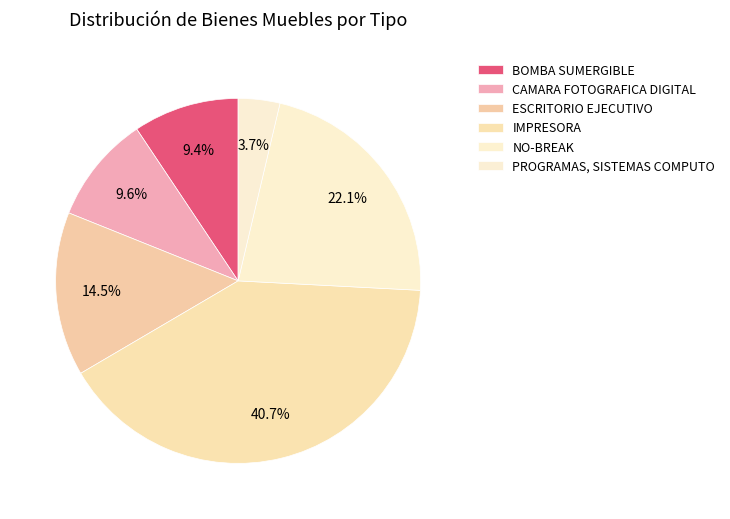

To the nearest percent, what percentage of the pie is NO-BREAK?

22%